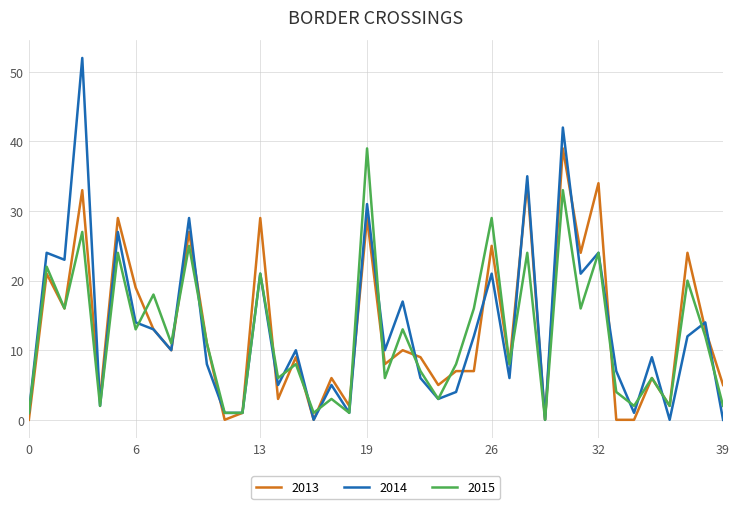

What is the greatest value displayed?

52